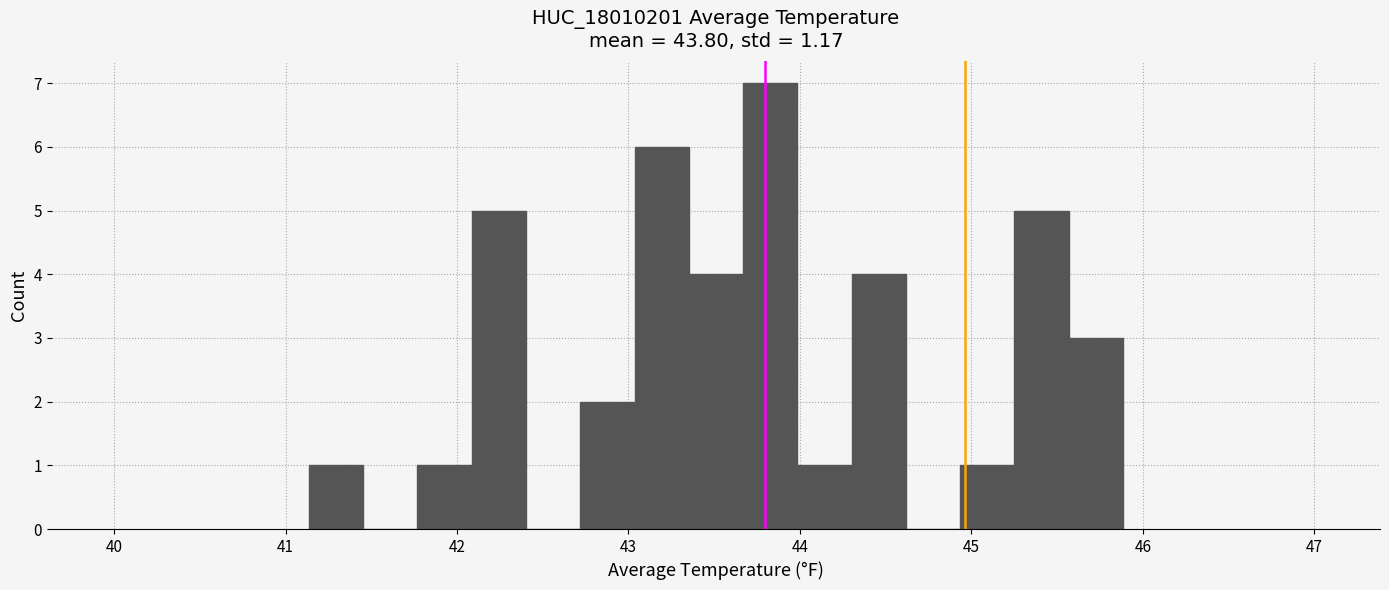

Read against the x-axis, roughly where is the centre of the tallest bar?

43.8